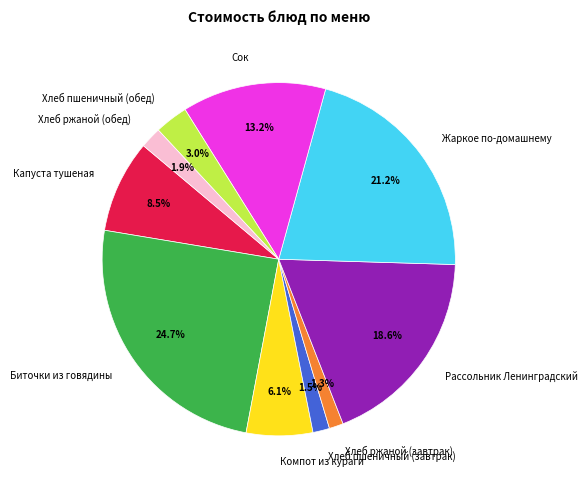

True or false: Компот из кураги accounts for 1% of the total.

False